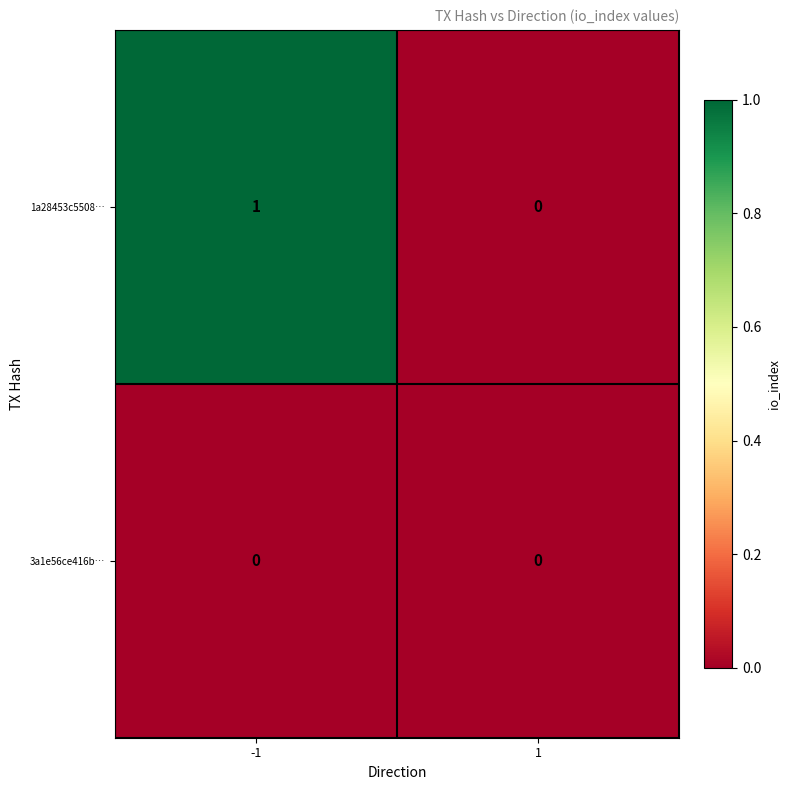

Which series has the widest spread of values?

1a28453c5508…